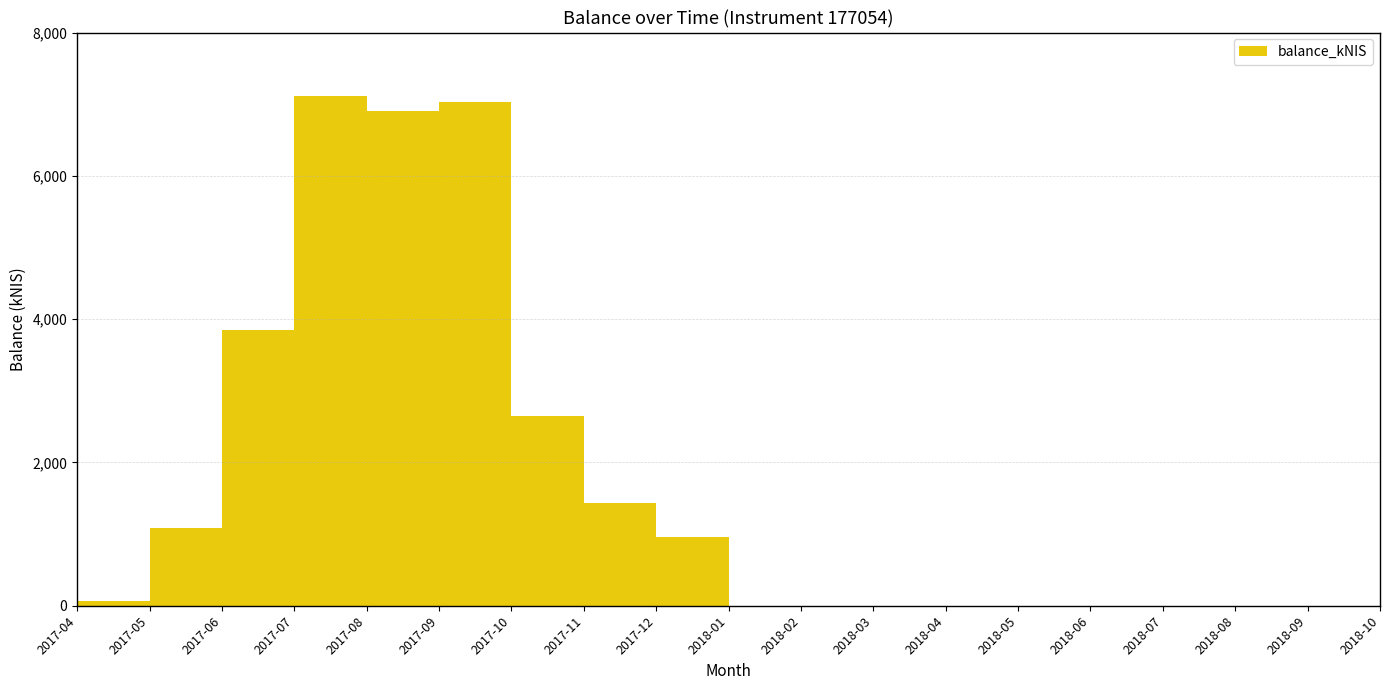

Which label corresponds to the smallest value in the chart?

2018-02